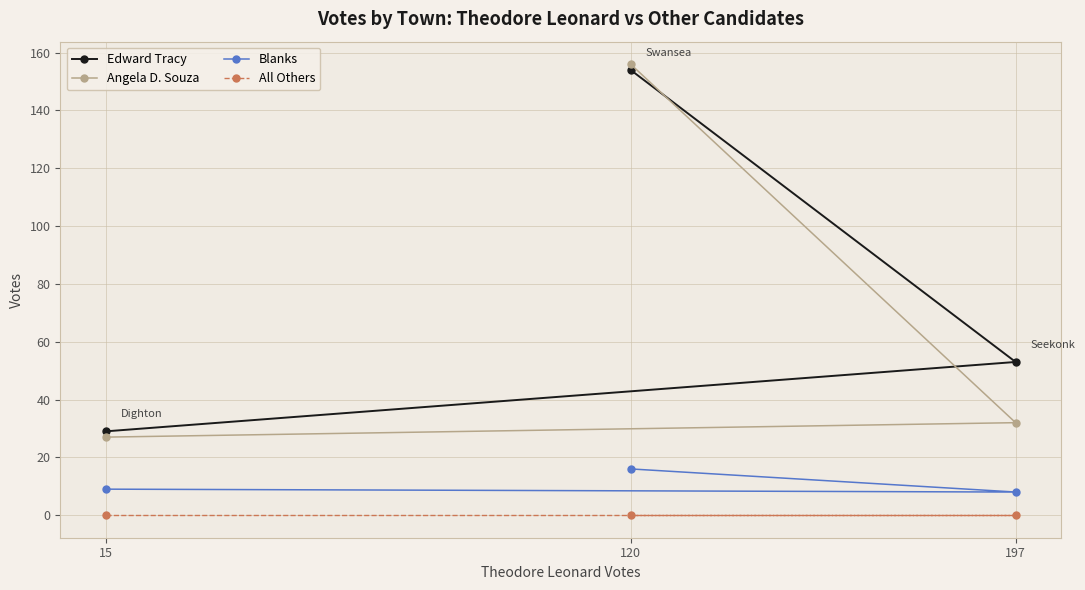

What is the difference between the highest and lowest values at 197?

53